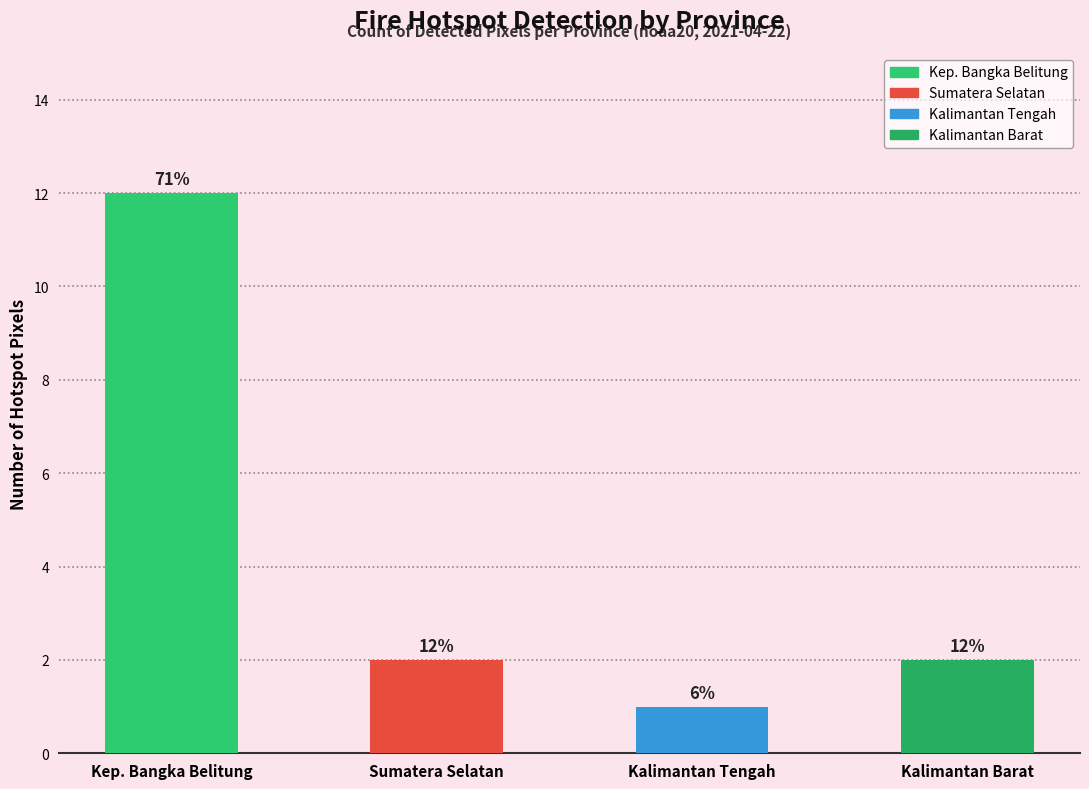

What is the change in value from Kep. Bangka Belitung to Kalimantan Tengah?

-11